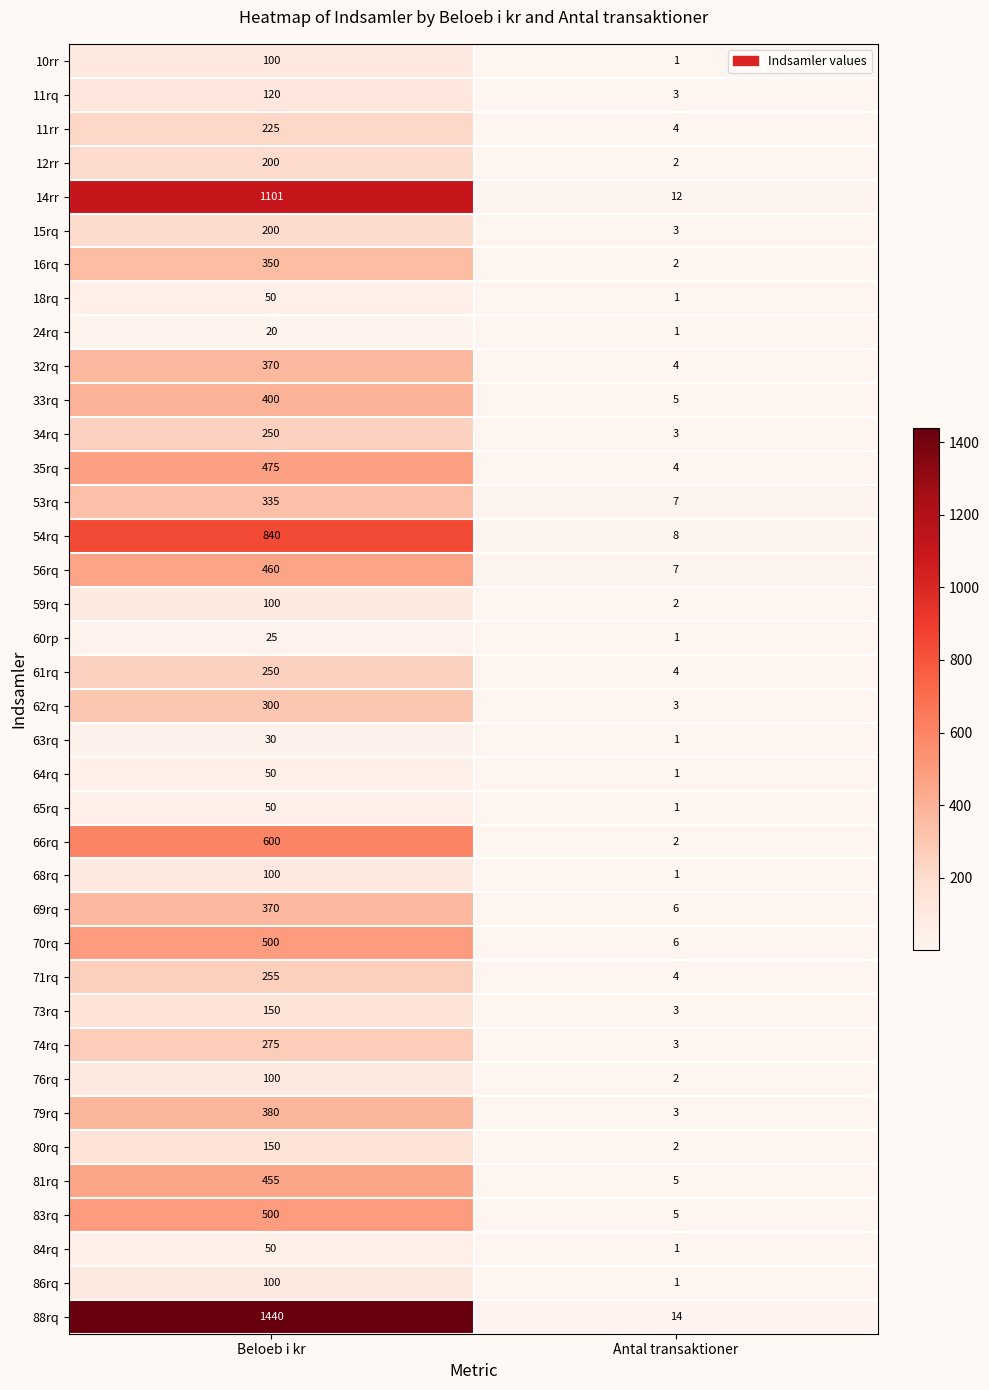

Is it true that 70rq equals 9 at Antal transaktioner?

False